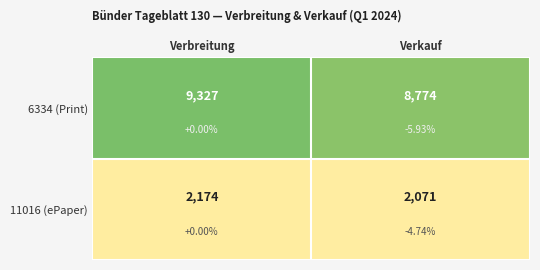

True or false: 11016 (ePaper) has a value of 2174 at Verbreitung.

True